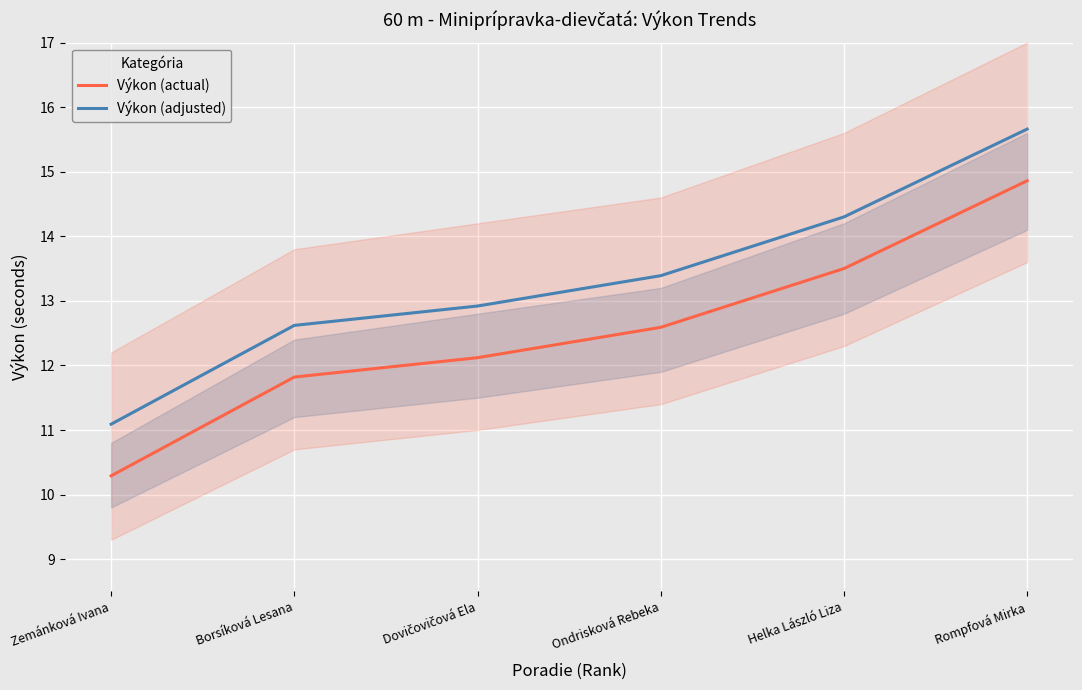

True or false: Výkon (actual) has more than 1 interior local peaks.

False